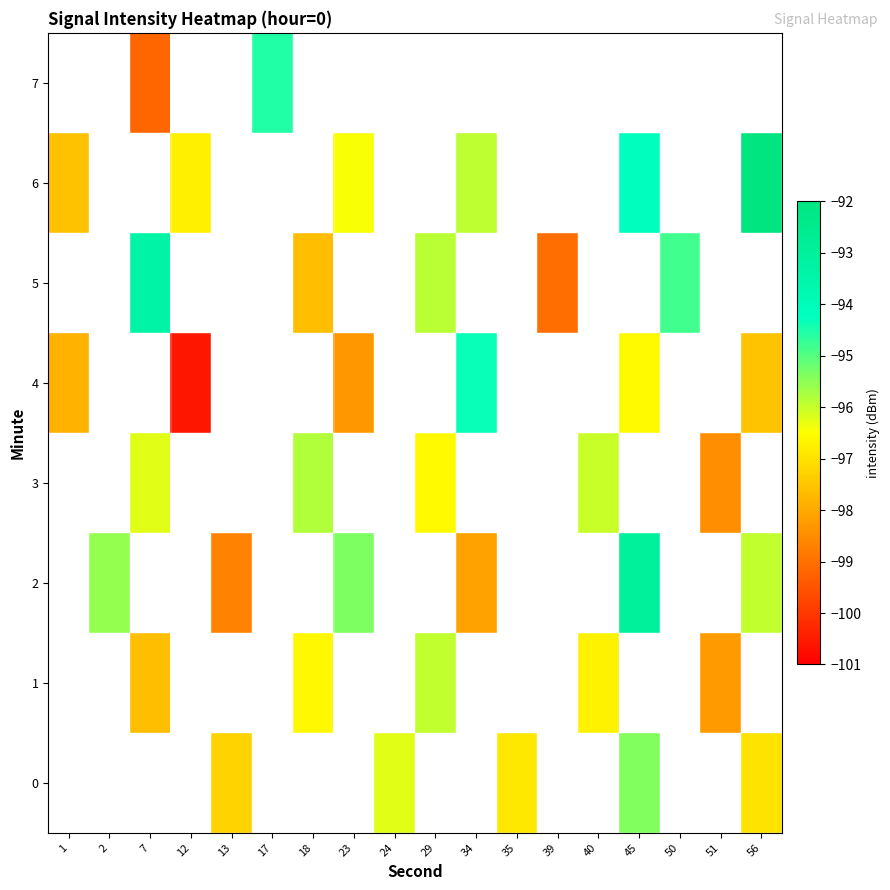

Which category has the highest value across all series?

56